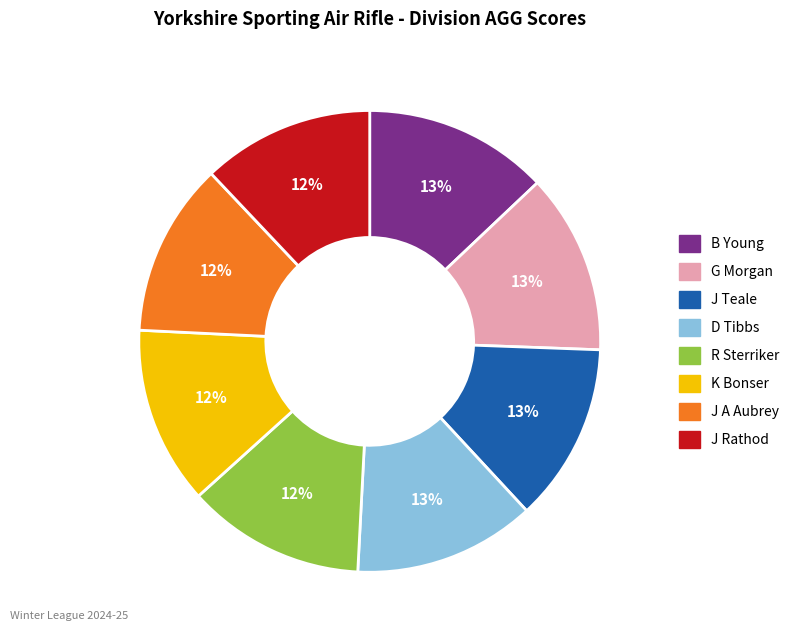

The J Rathod slice represents 12% of the pie. True or false?

True